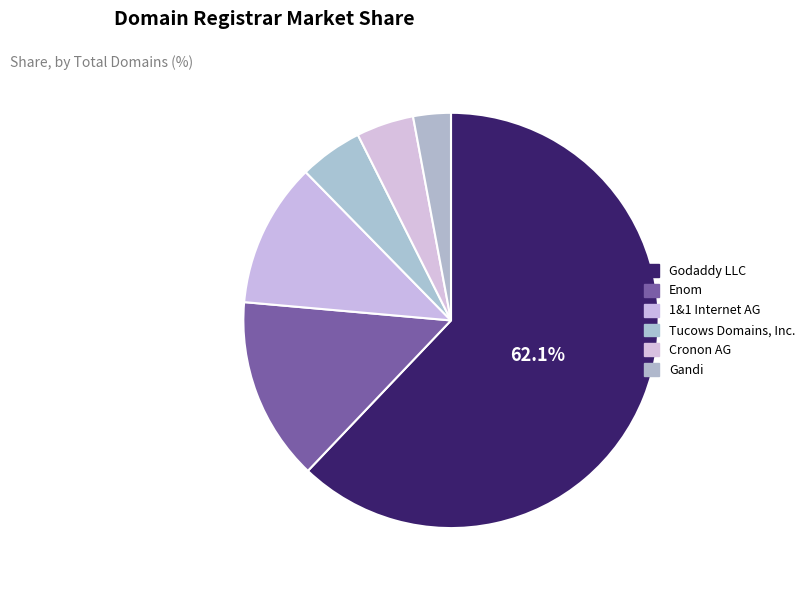

Rank the categories by value from highest to lowest.

Godaddy LLC, Enom, 1&1 Internet AG, Tucows Domains, Inc., Cronon AG, Gandi